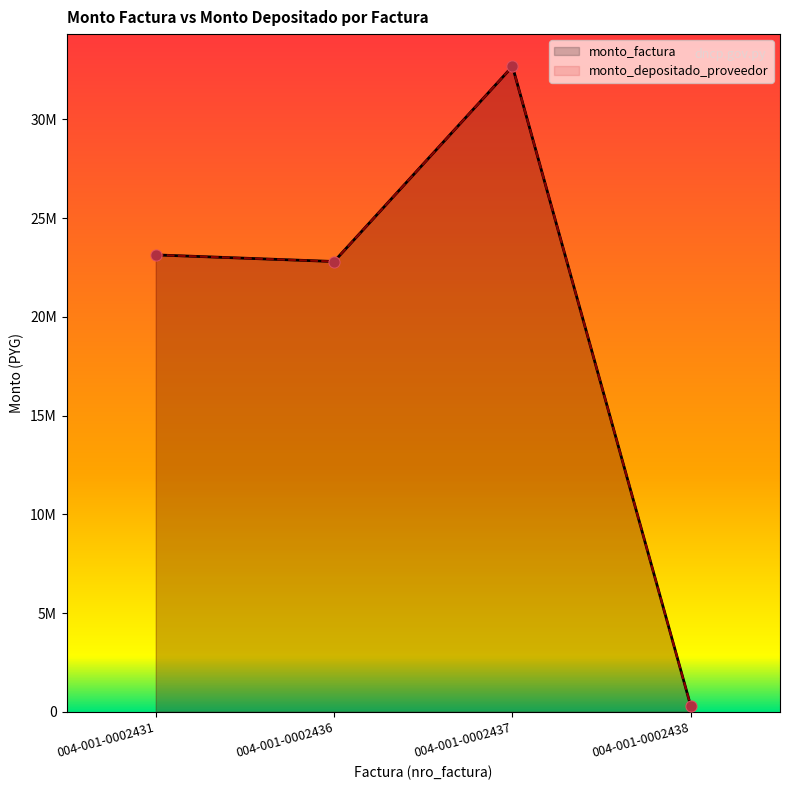

Which series has the largest total across all categories?

monto_factura